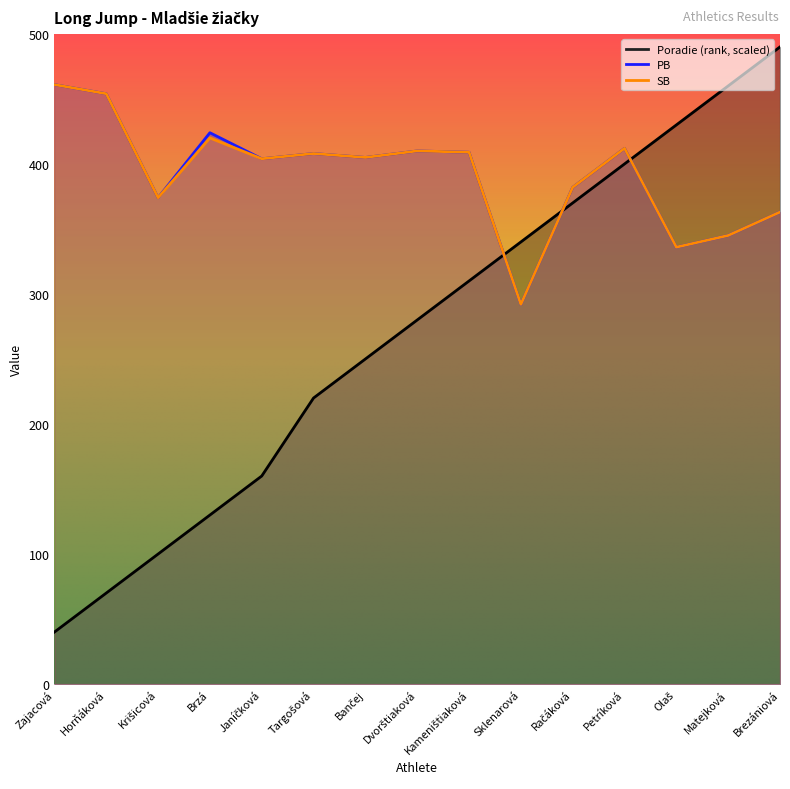

Reading left to right, extract all data points from this chart.

Poradie: 40	70	100	130	160	220	250	280	310	340	370	400	430	460	490
PB: 461	454	374	424	404	408	405	410	409	292	382	412	336	345	363
SB: 461	454	374	420	404	408	405	410	409	292	382	412	336	345	363